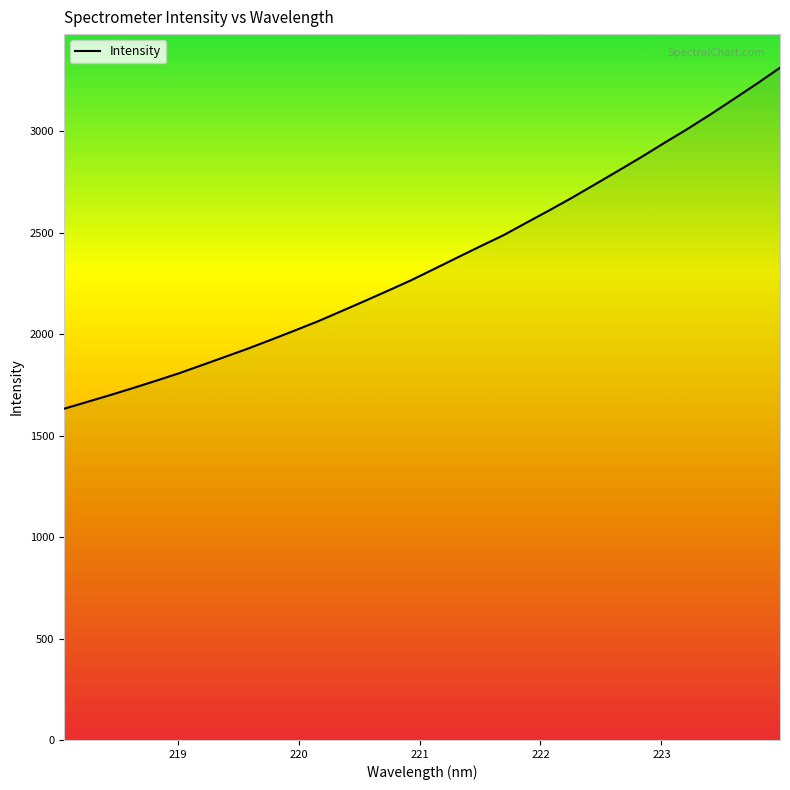

What is the maximum value shown in the chart?

3313.4